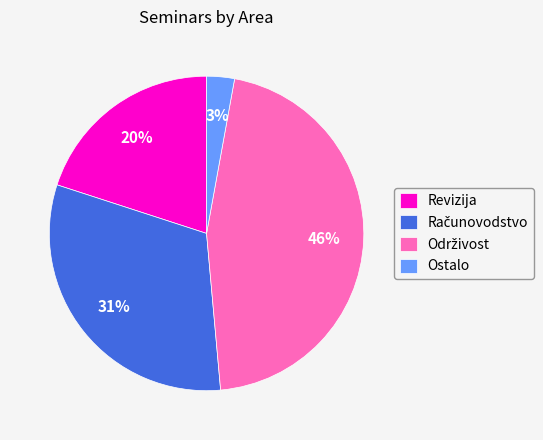

Is there any slice that represents more than half of the pie?

No